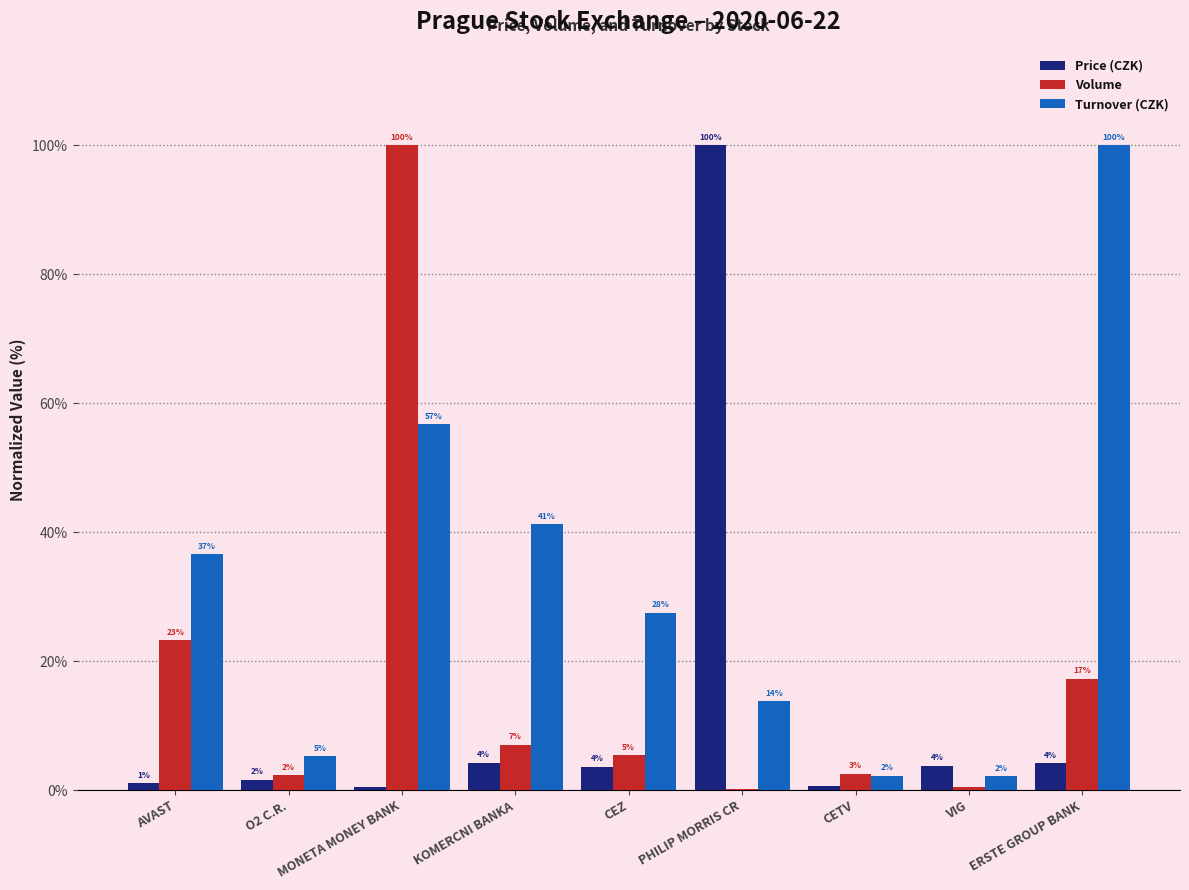

What are all the series names shown in the legend?

Price (CZK), Volume, Turnover (CZK)